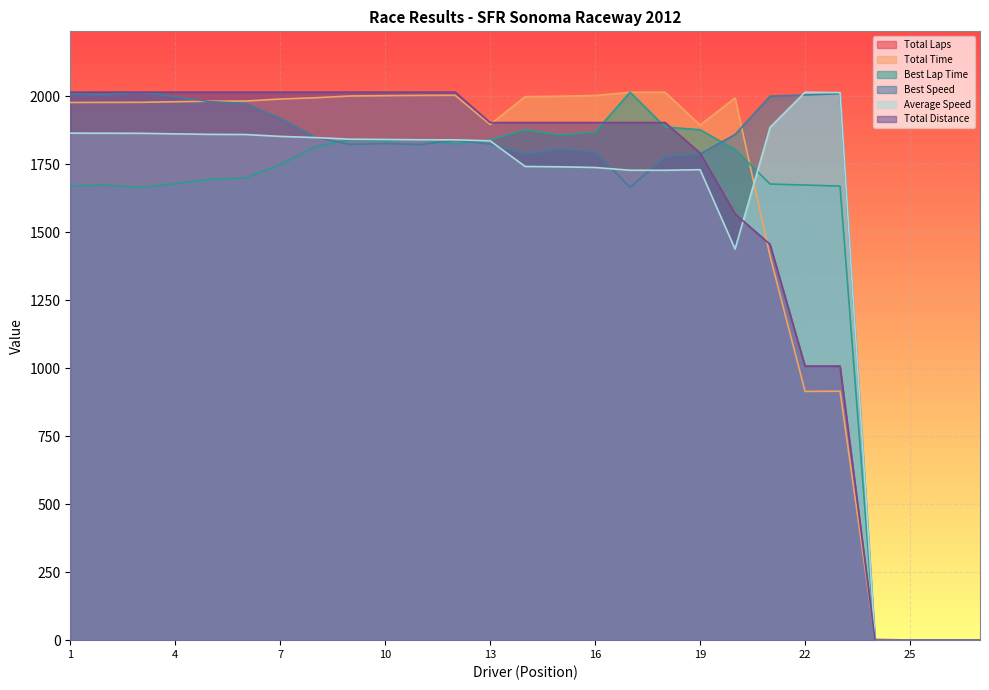

Does the chart display data point markers on the line(s)?

No